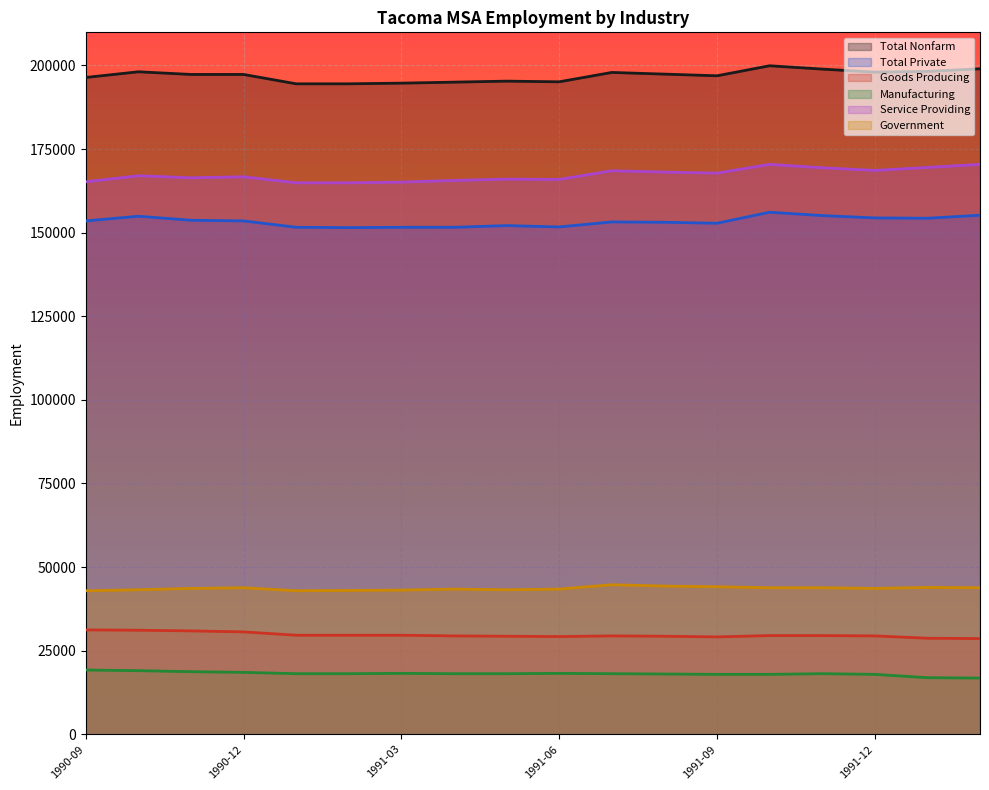

Does the chart display data point markers on the line(s)?

No